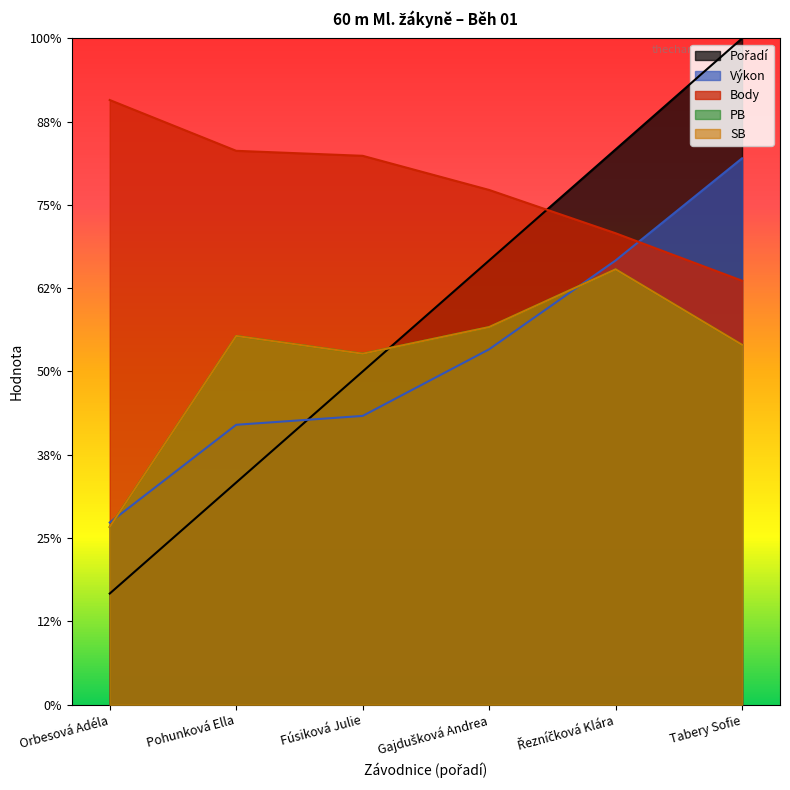

List the labels in order of SB value, largest first.

Řezníčková Klára, Gajdušková Andrea, Pohunková Ella, Tabery Sofie, Fúsiková Julie, Orbesová Adéla